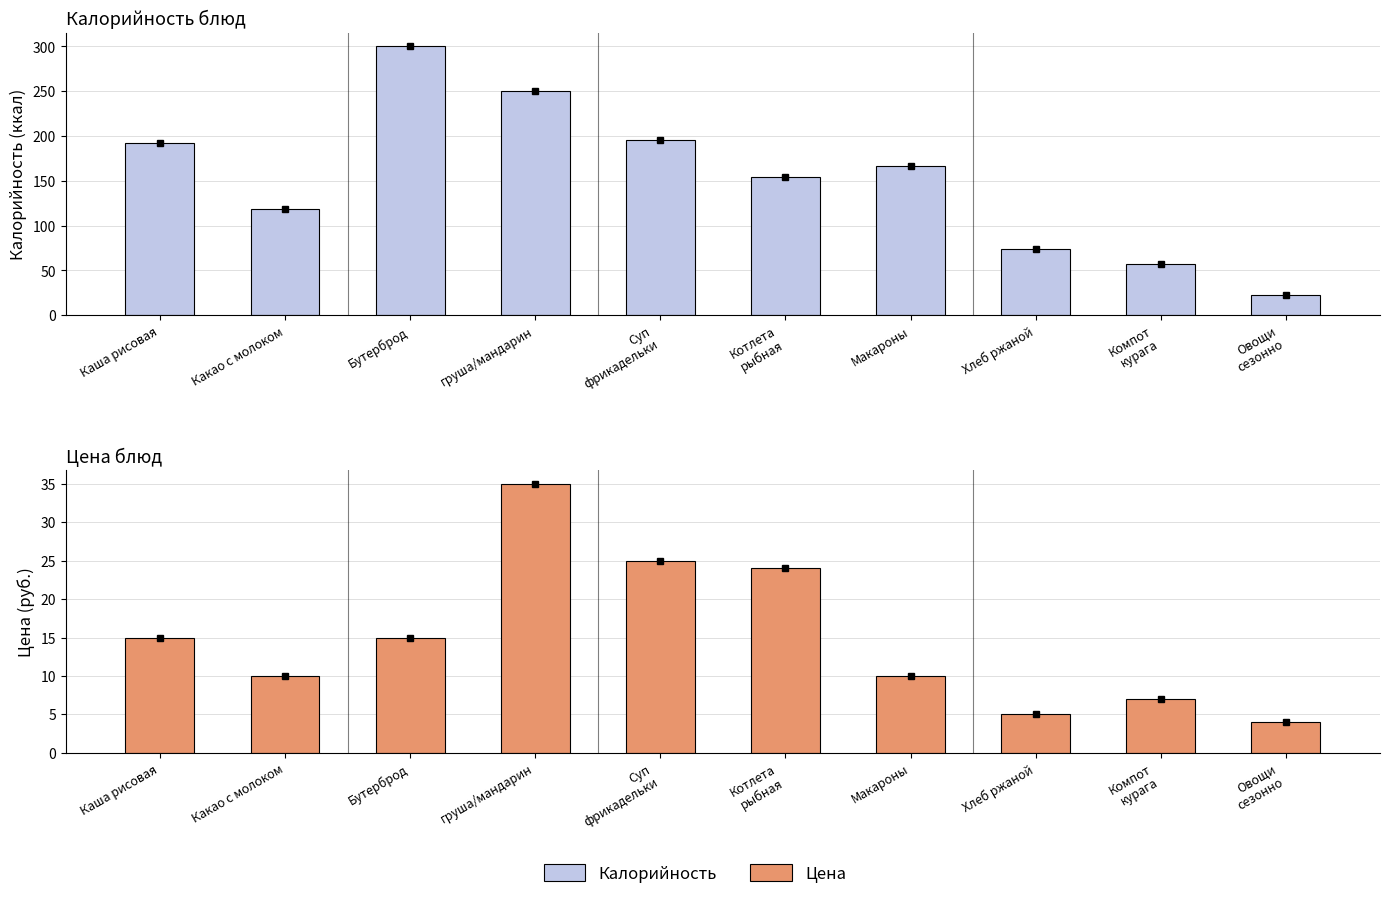

Is it true that Калорийность equals 26 at Компот
курага?

False